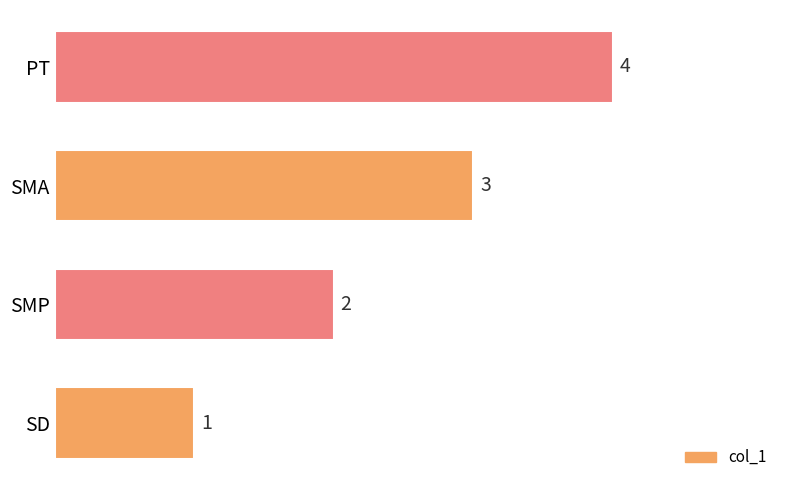

Rank the categories by value from highest to lowest.

PT, SMA, SMP, SD